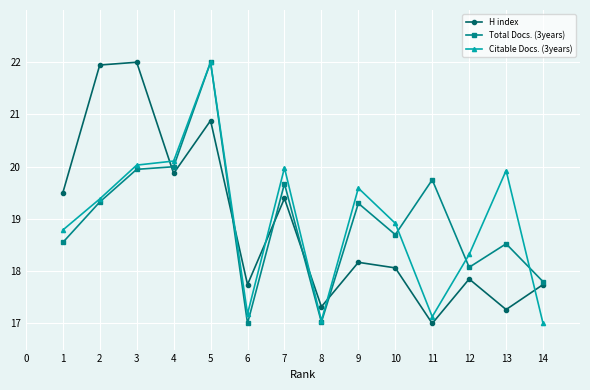

What is the average value of the Total Docs. (3years) series?

19.0